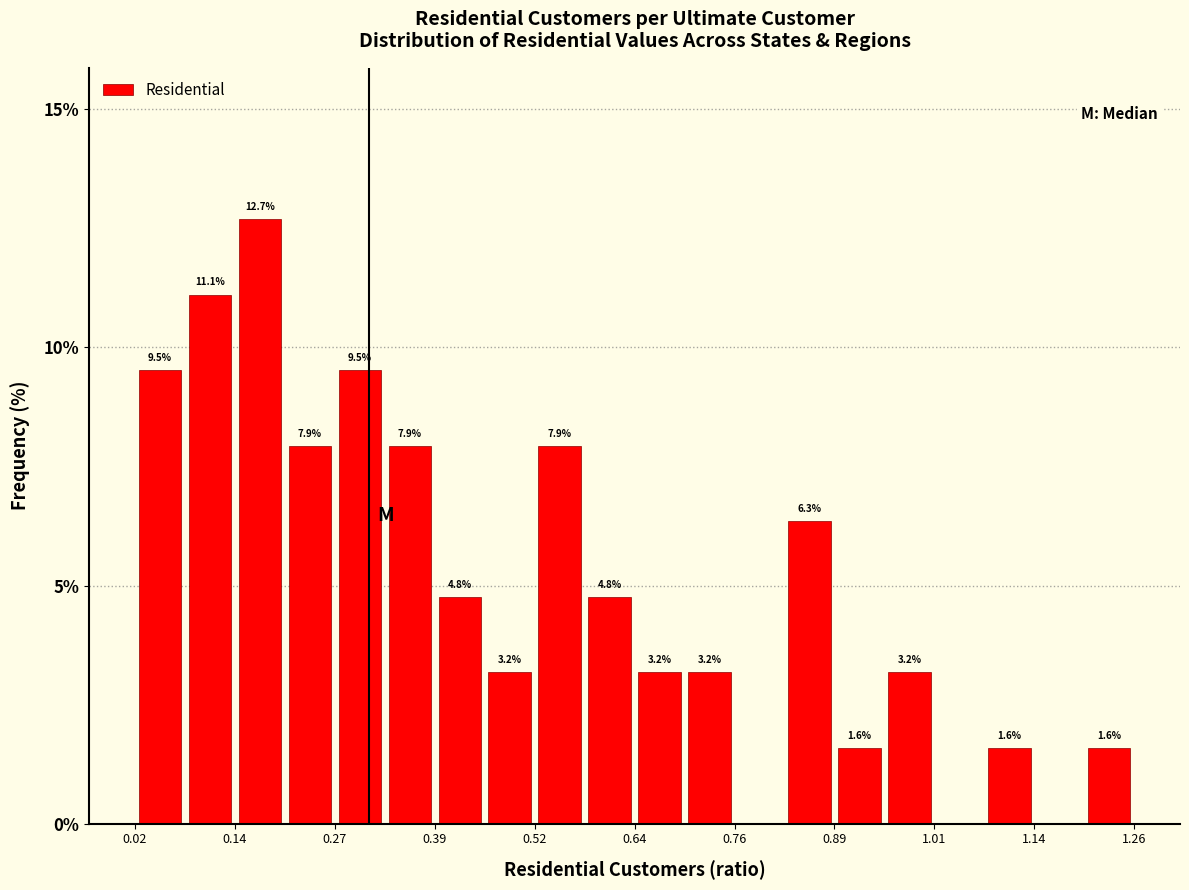

Read against the x-axis, roughly where is the centre of the tallest bar?

0.18